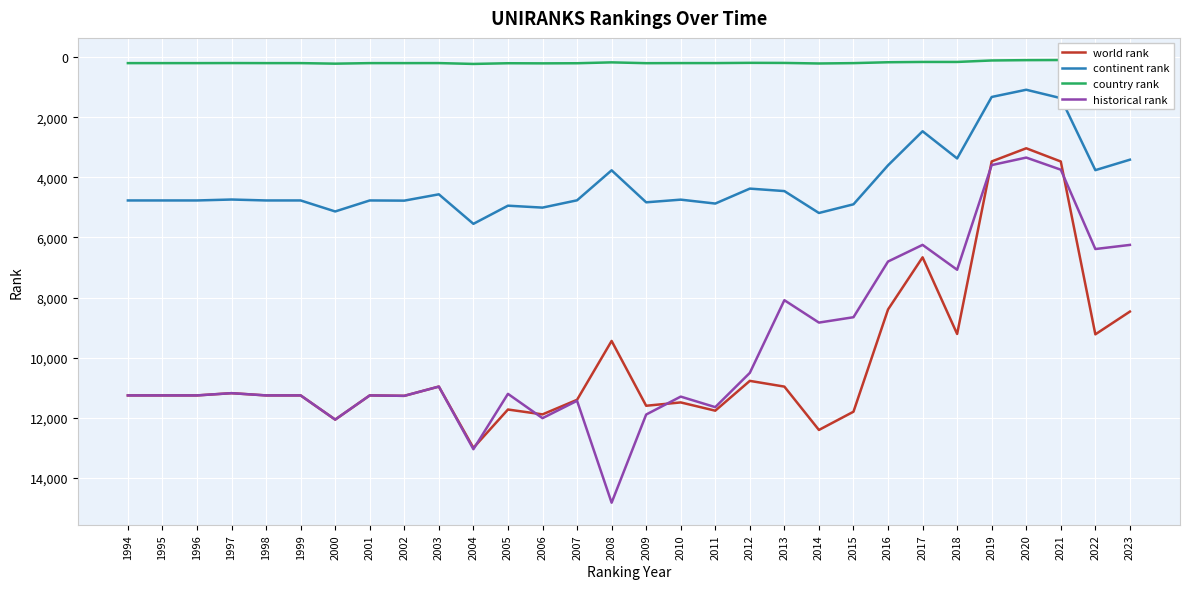

Reading left to right, extract all data points from this chart.

world rank: 11256.0	11256.0	11256.0	11181.0	11256.0	11256.0	12060.0	11256.0	11270.0	10962.0	13000.0	11725.0	11887.0	11402.0	9444.0	11600.0	11489.0	11764.0	10772.0	10963.0	12405.0	11798.0	8397.0	6662.0	9212.0	3472.0	3034.0	3474.0	9224.0	8467.0
continent rank: 4770.0	4770.0	4770.0	4739.0	4770.0	4770.0	5136.0	4770.0	4776.0	4566.0	5548.0	4944.0	5008.0	4765.0	3767.0	4832.0	4743.0	4873.0	4376.0	4458.0	5187.0	4898.0	3601.0	2468.0	3372.0	1327.0	1087.0	1366.0	3762.0	3414.0
country rank: 201.0	201.0	201.0	199.0	201.0	201.0	219.0	201.0	201.0	200.0	228.0	205.0	209.0	205.0	176.0	203.0	200.0	200.0	192.0	195.0	213.0	201.0	172.0	162.0	162.0	113.0	102.0	98.0	185.0	186.0
historical rank: 11256.0	11256.0	11256.0	11181.0	11256.0	11256.0	12060.0	11256.0	11270.0	10962.0	13045.5	11204.0	12012.5	11434.5	14825.5	11892.0	11295.5	11646.0	10506.0	8088.0	8833.3	8654.3	6801.3	6247.7	7075.7	3593.0	3343.3	3746.3	6386.0	6249.0